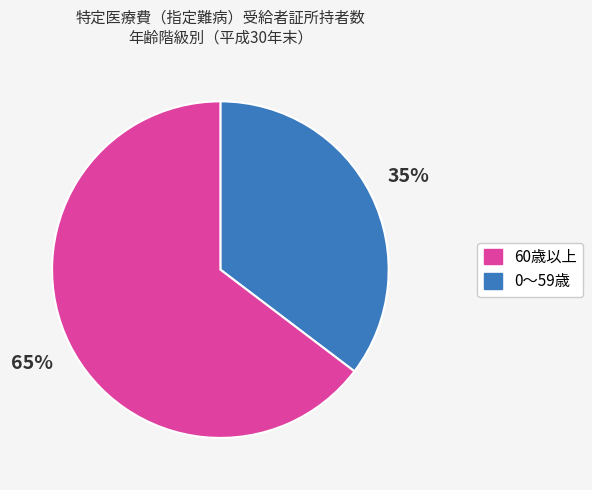

Is there any slice that represents more than half of the pie?

Yes